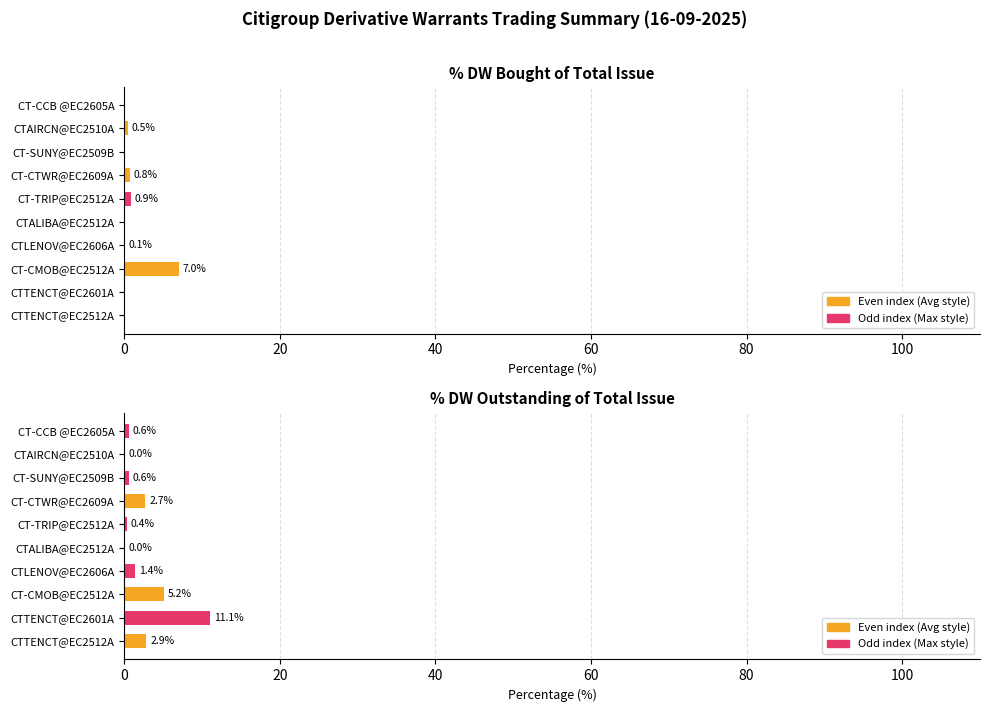

True or false: % DW Bought of Total Issue has a value of -2.5 at CTTENCT@EC2512A.

False